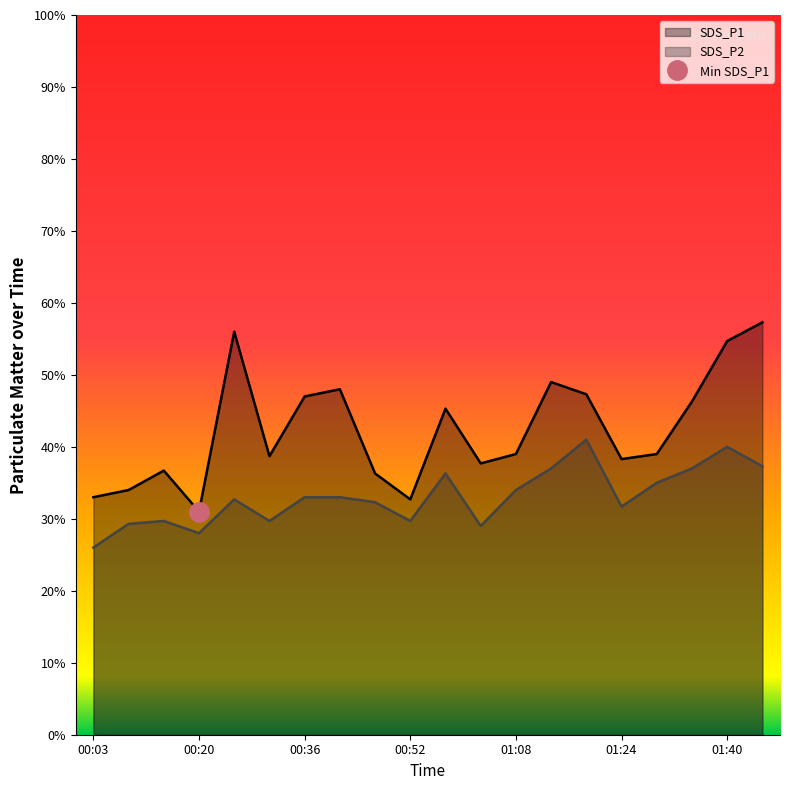

Which series has the widest spread of values?

SDS_P1